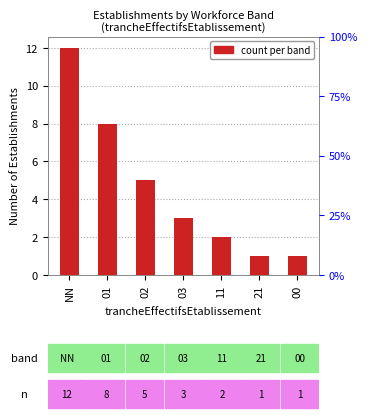

What is the difference between the values at 02 and 11?

3